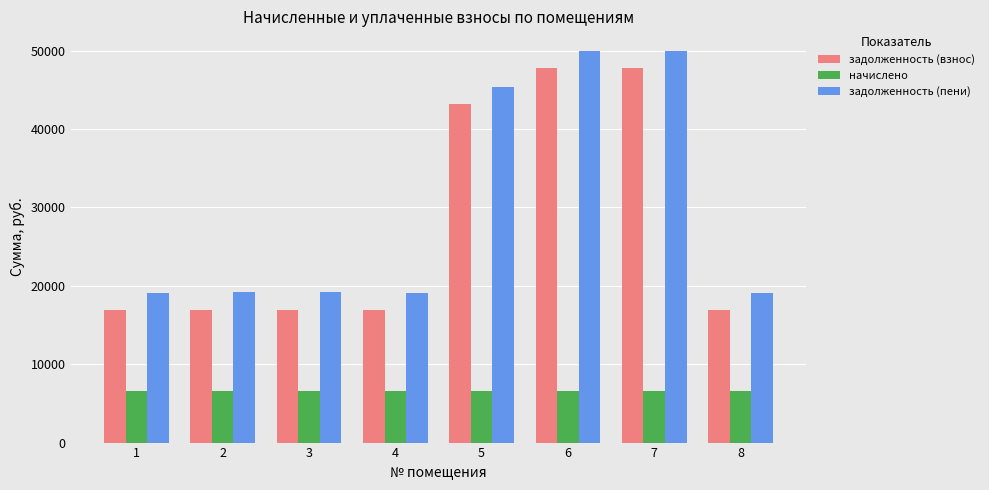

Count the number of data series in this chart.

3